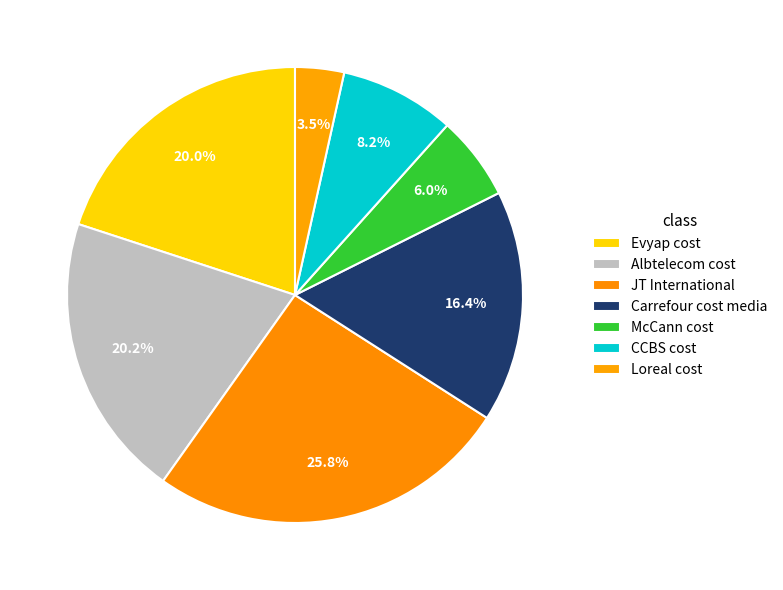

Does Carrefour cost media account for over 50% of the chart?

No